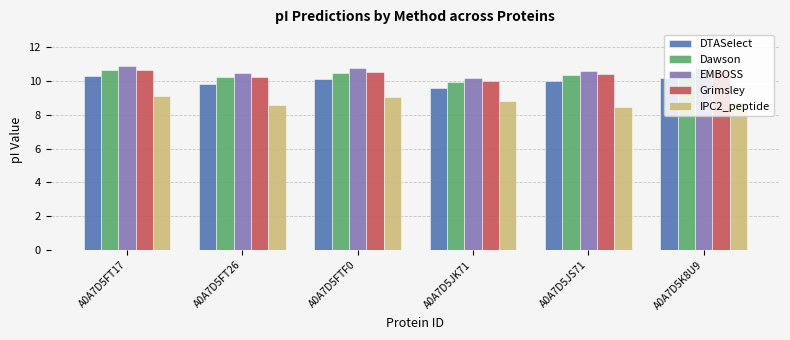

What is the difference between the highest and lowest values at A0A7D5K8U9?

2.0